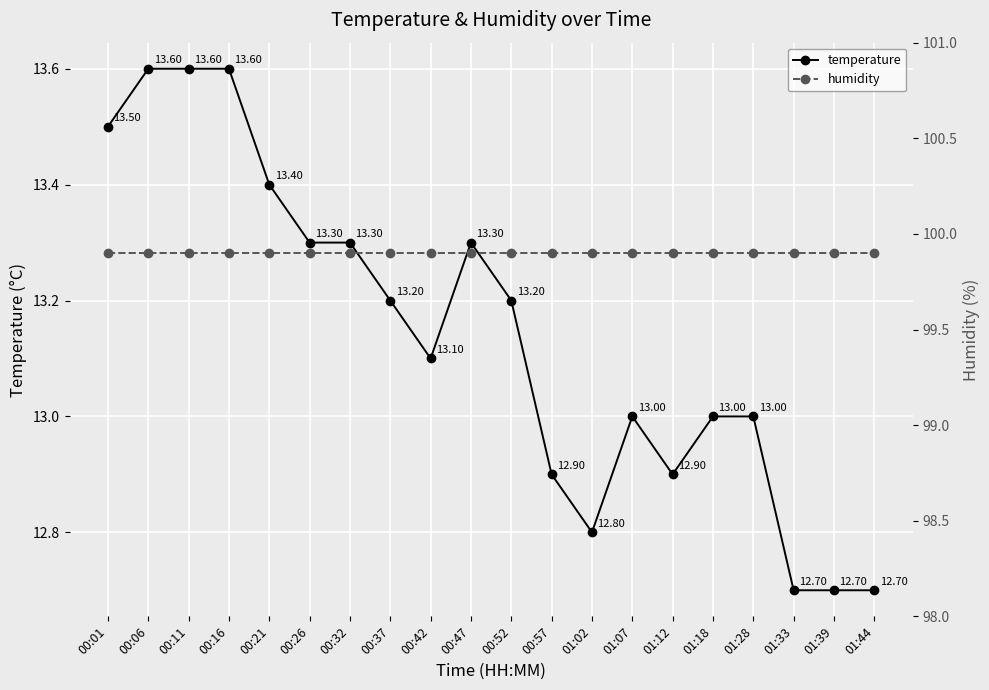

How many lines are shown in the chart?

2